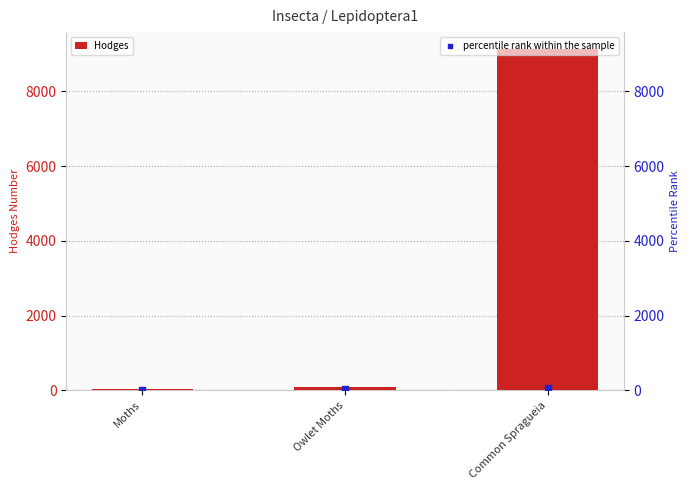

Is the value of Hodges at Common Spragueia greater than the value of percentile rank within the sample at Common Spragueia?

Yes